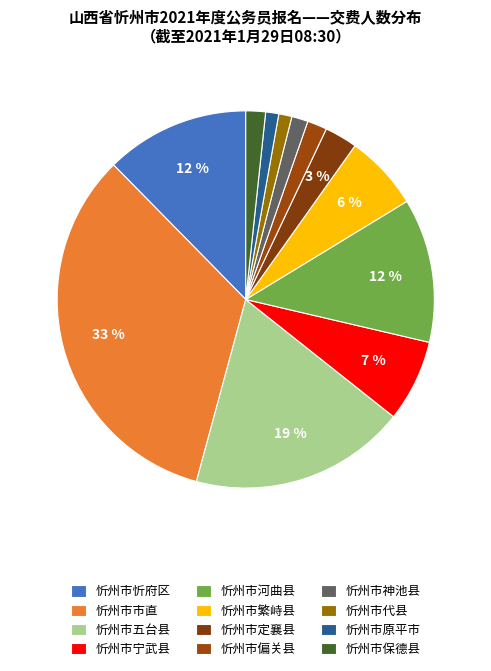

To the nearest percent, what percentage of the pie is 忻州市河曲县?

12%